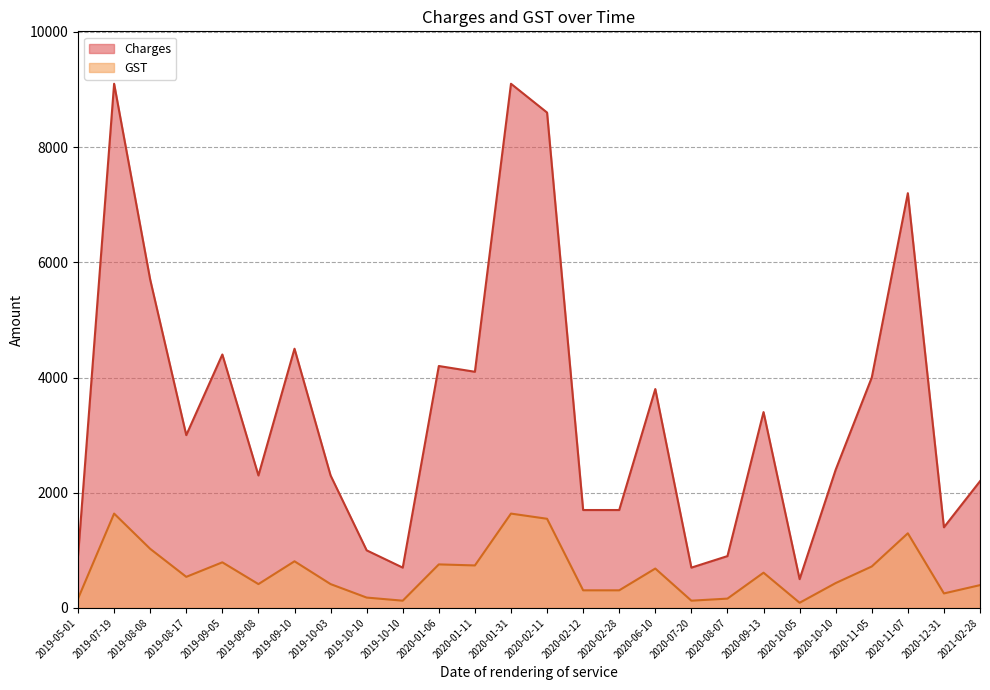

Where is GST nearest to the value 864?

2019-09-10